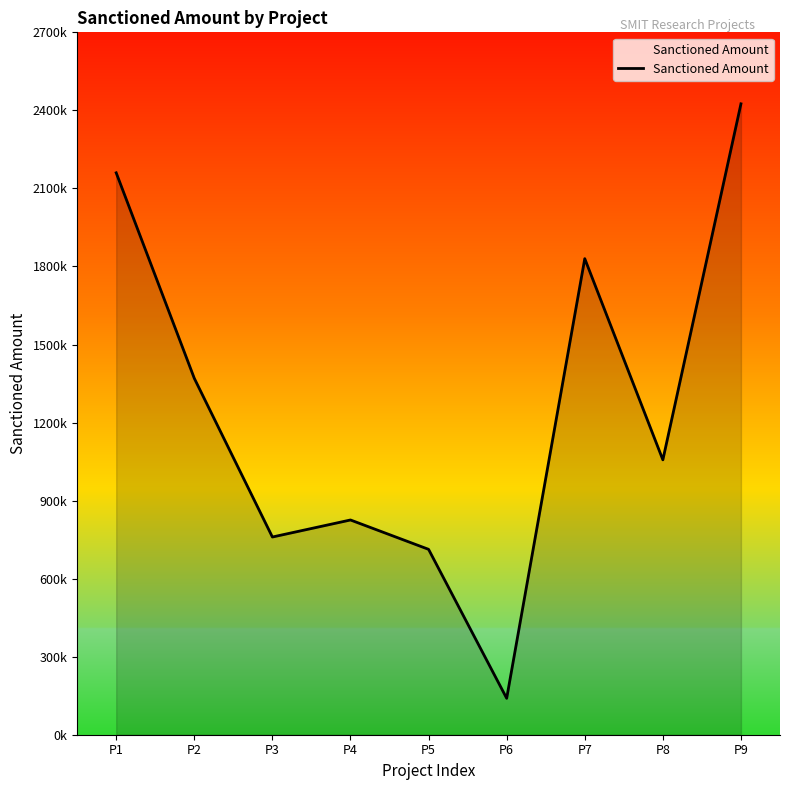

Reading right to left, what are all the values shown in this chart?

P9=2425178	P8=1056666	P7=1830000	P6=140000	P5=712630	P4=825480	P3=760000	P2=1370000	P1=2160000